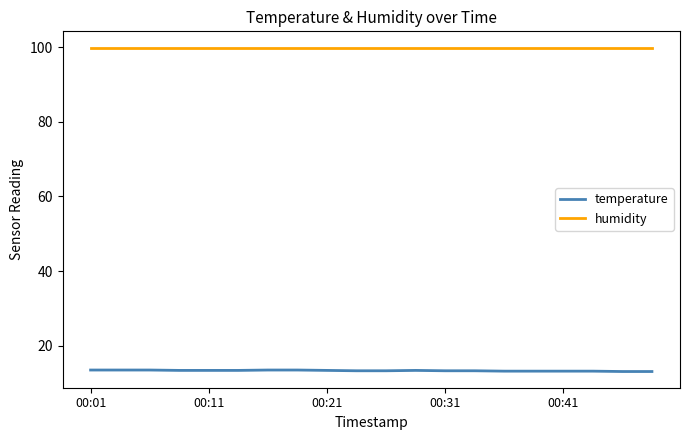

True or false: temperature and humidity cross at least once.

False